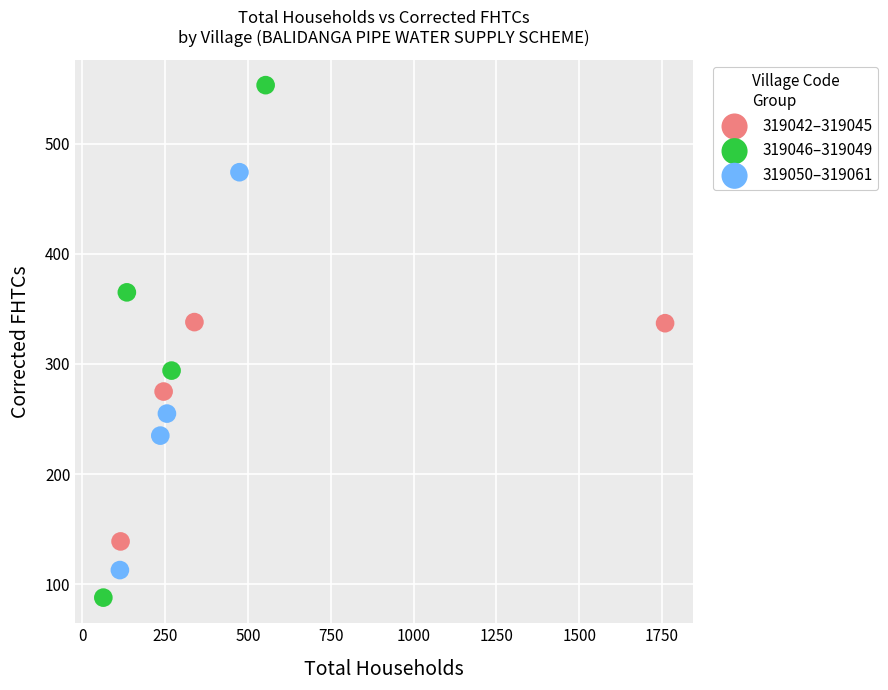

What are all the series names shown in the legend?

319042–319045, 319046–319049, 319050–319061